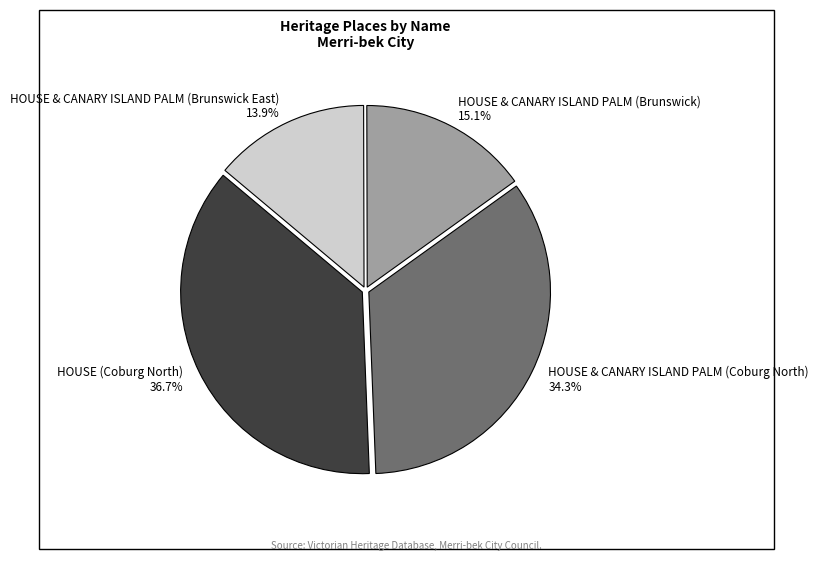

To the nearest percent, what is the combined percentage of HOUSE (Coburg North) and HOUSE & CANARY ISLAND PALM (Coburg North)?

71%